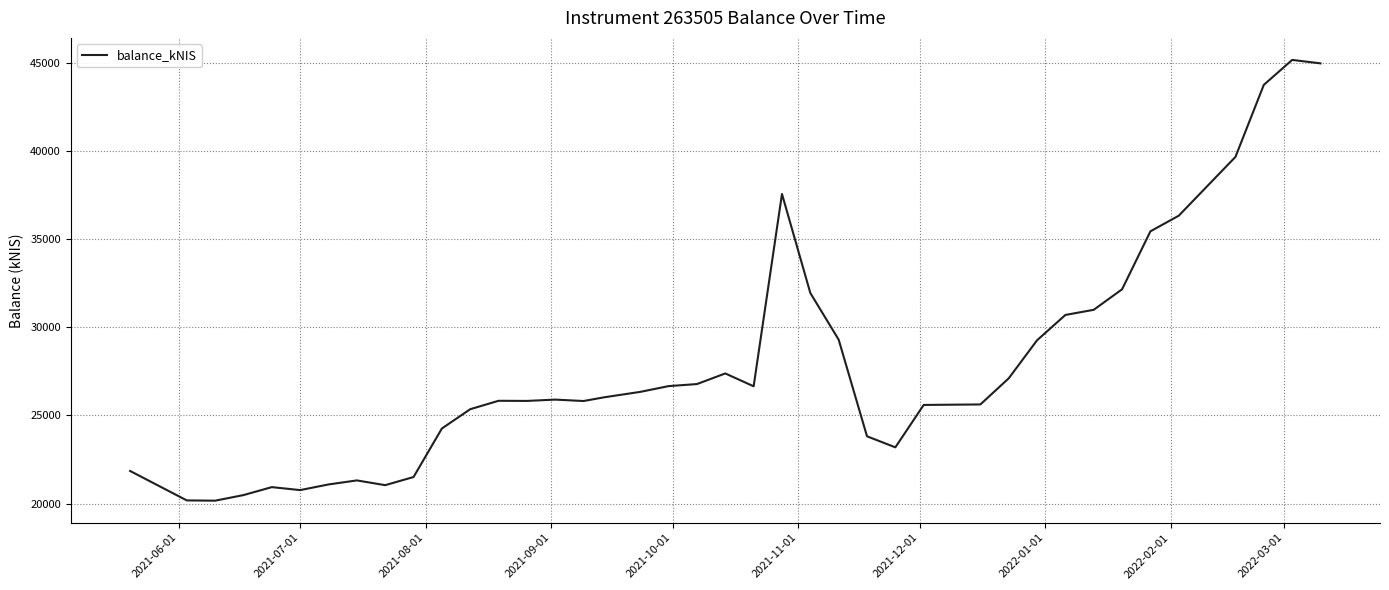

What is the difference between the maximum and minimum values?

25028.9